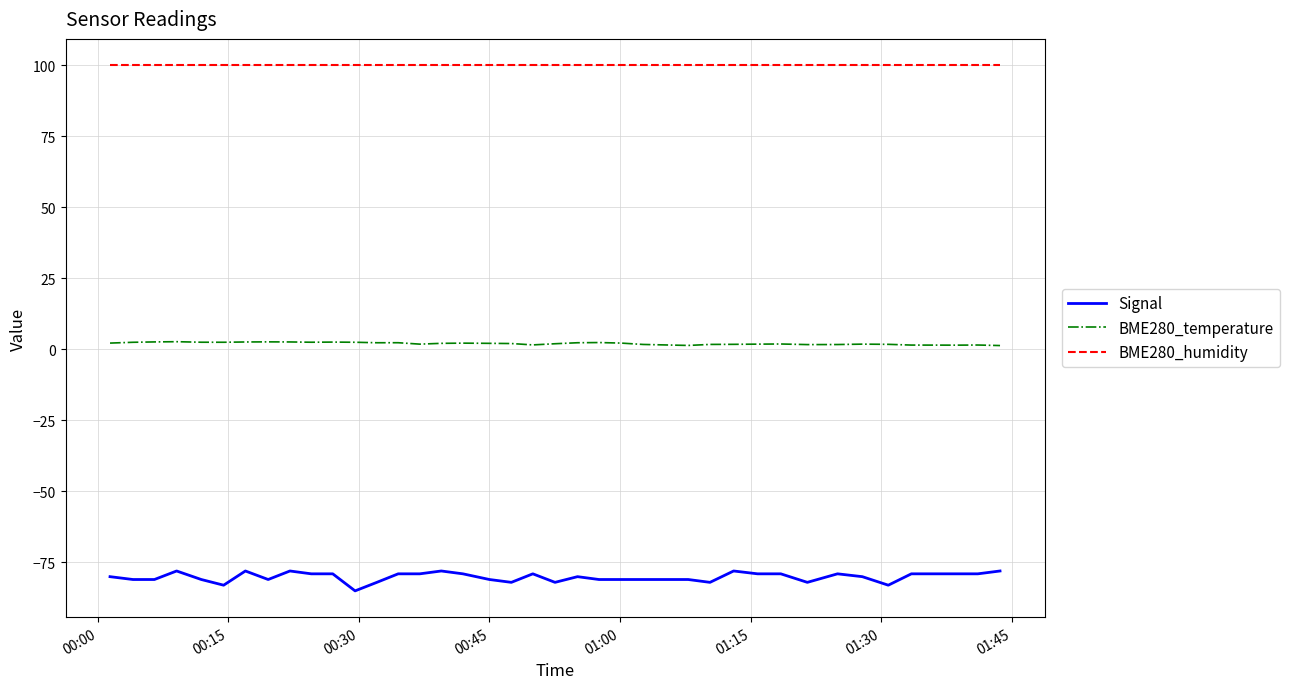

List the series in order of their overall mean, lowest first.

Signal, BME280_temperature, BME280_humidity